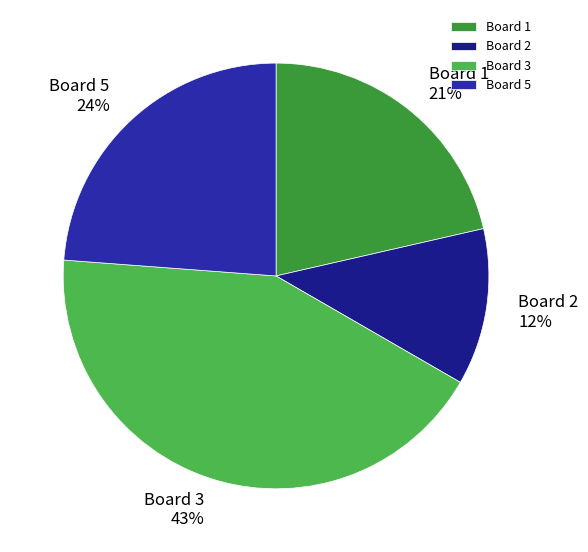

Count the number of slices in the pie.

4